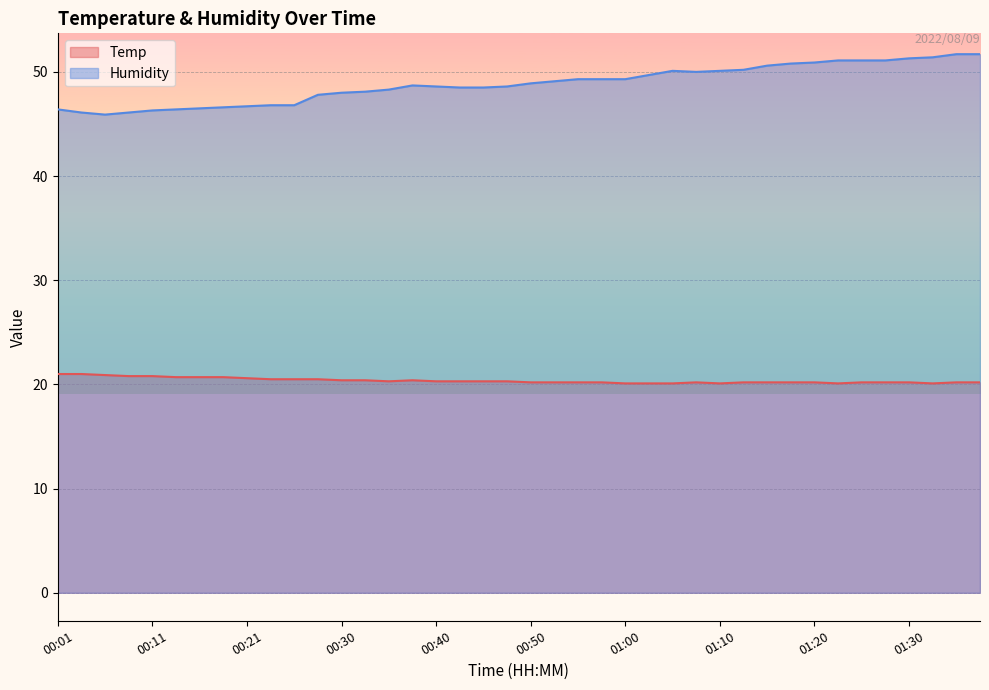

What are all the series names shown in the legend?

Temp, Humidity